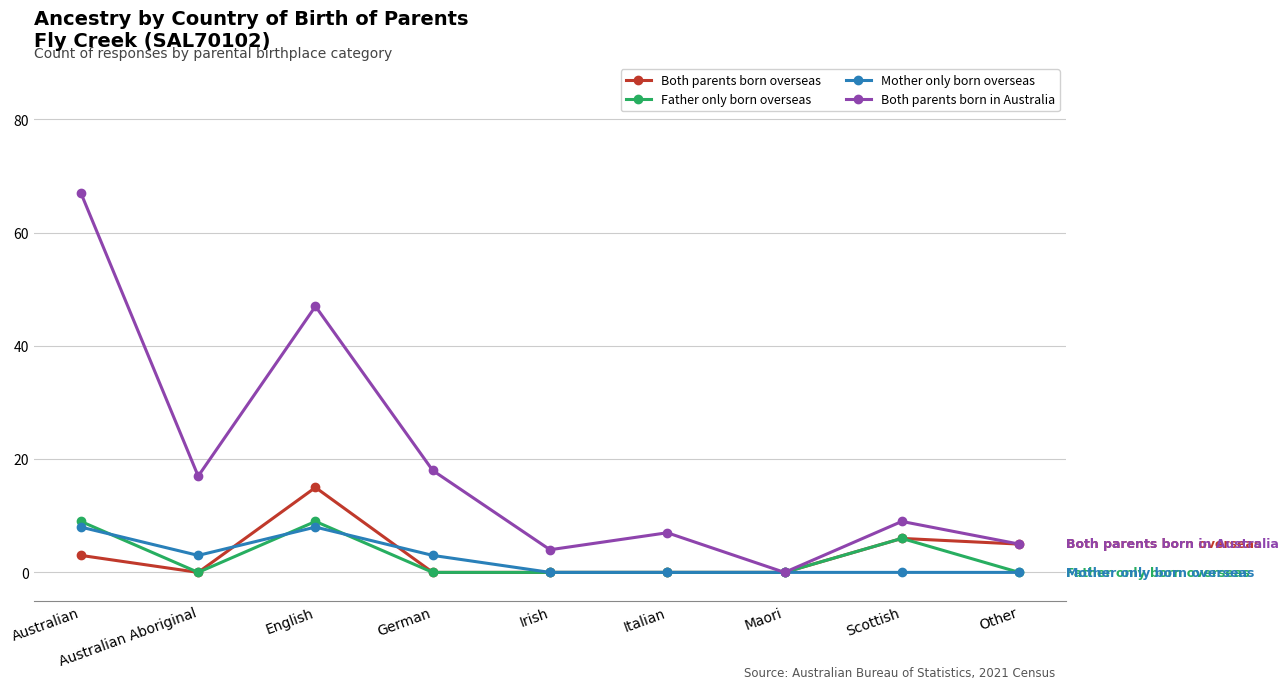

Where is the first local minimum for Both parents born in Australia?

Australian Aboriginal